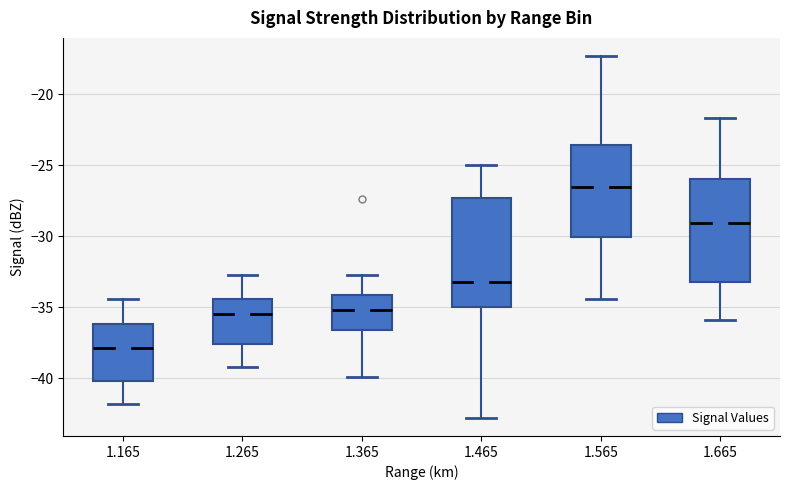

Reading left to right, read every box against the y-axis: the position of its median line, the range the box covers, and the ends of its whiskers. The values are not printed on the chart, so give them approximately, as read against the axis.

1.165: median -38.0, box -40.0 to -36.0, whiskers -42.0 to -34.5
1.265: median -35.5, box -37.5 to -34.5, whiskers -39.0 to -32.5
1.365: median -35.0, box -36.5 to -34.0, whiskers -40.0 to -32.5
1.465: median -33.0, box -35.0 to -27.5, whiskers -43.0 to -25.0
1.565: median -26.5, box -30.0 to -23.5, whiskers -34.5 to -17.5
1.665: median -29.0, box -33.0 to -26.0, whiskers -36.0 to -21.5